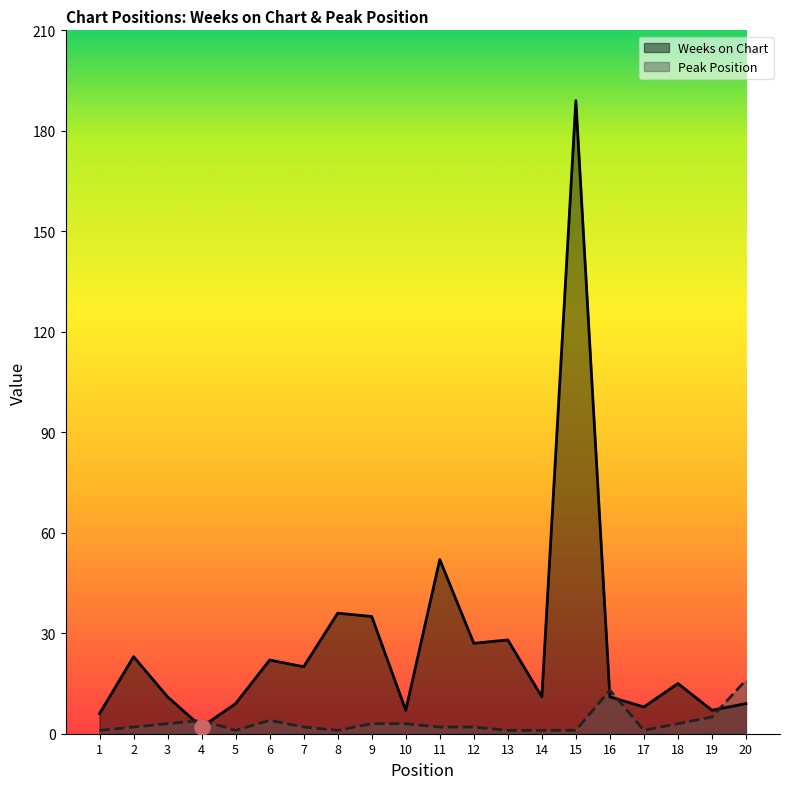

What is the total value across all series at 15?

190